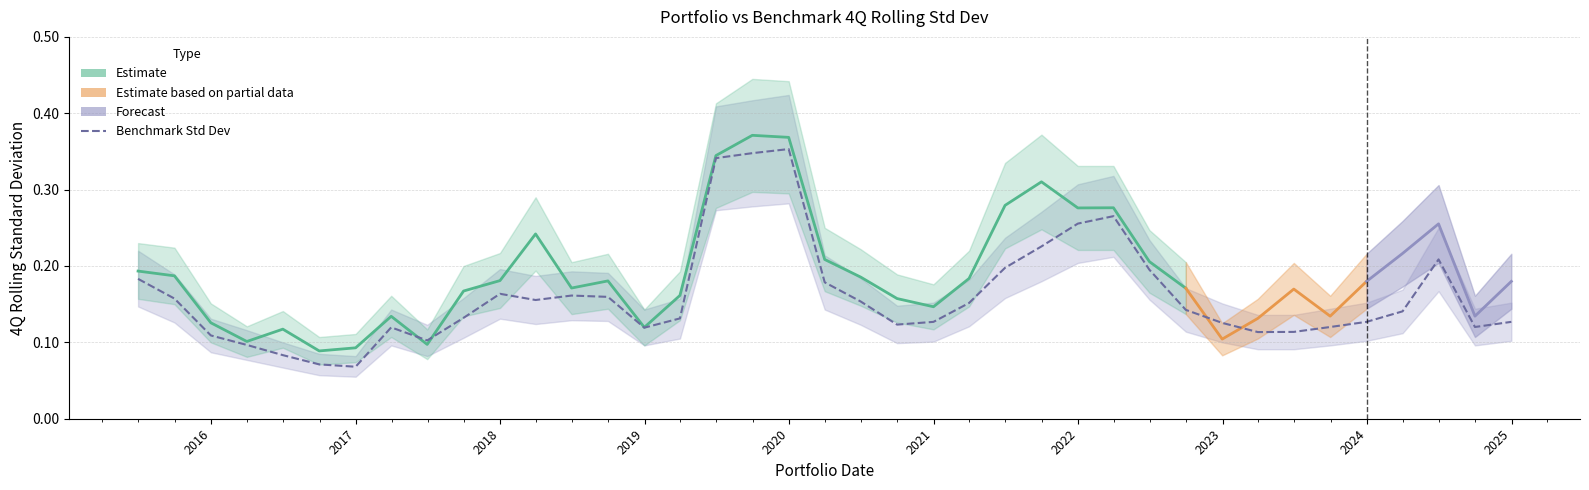

What is the change in value from 2015-06-30 to 2023-09-30?

-0.1